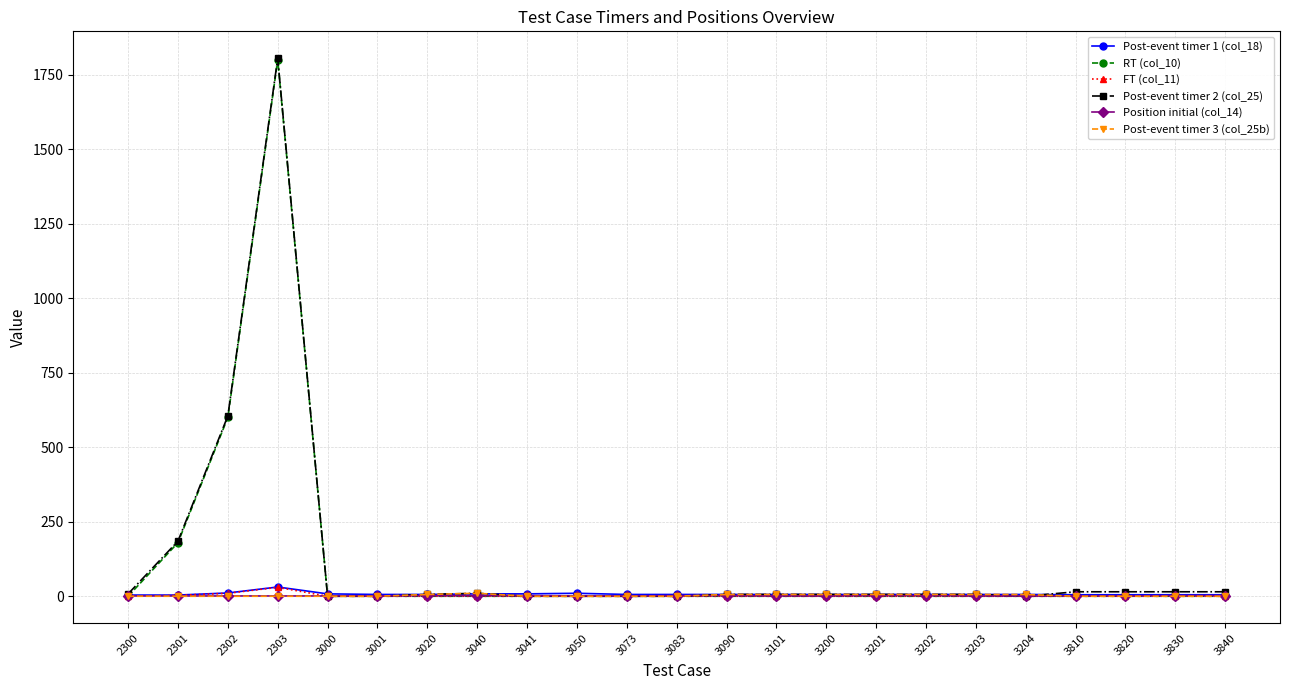

Which category has the highest value across all series?

2303